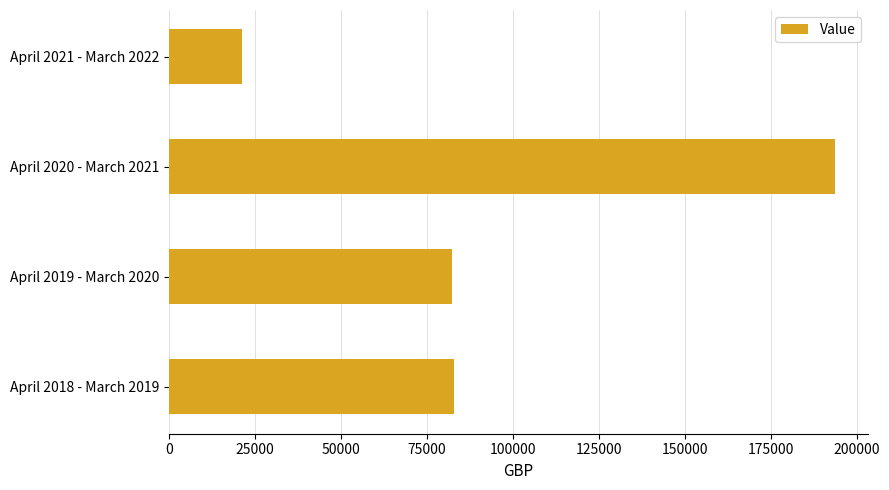

What is the greatest value displayed?

193564.2